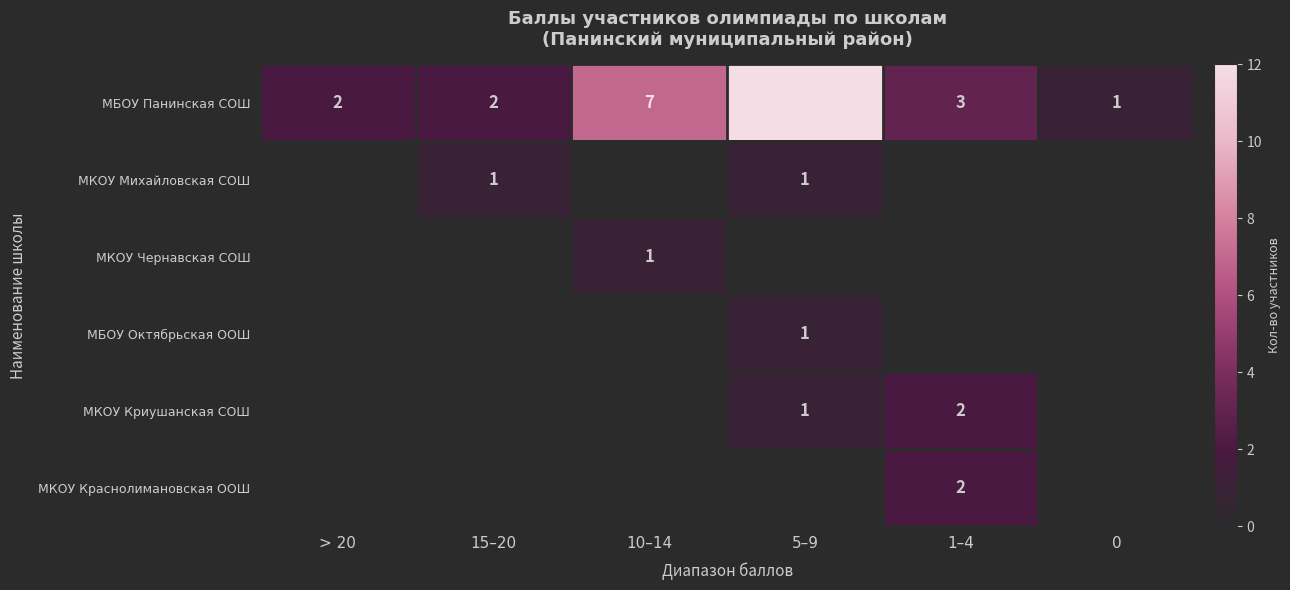

What is the maximum value shown in the chart?

12